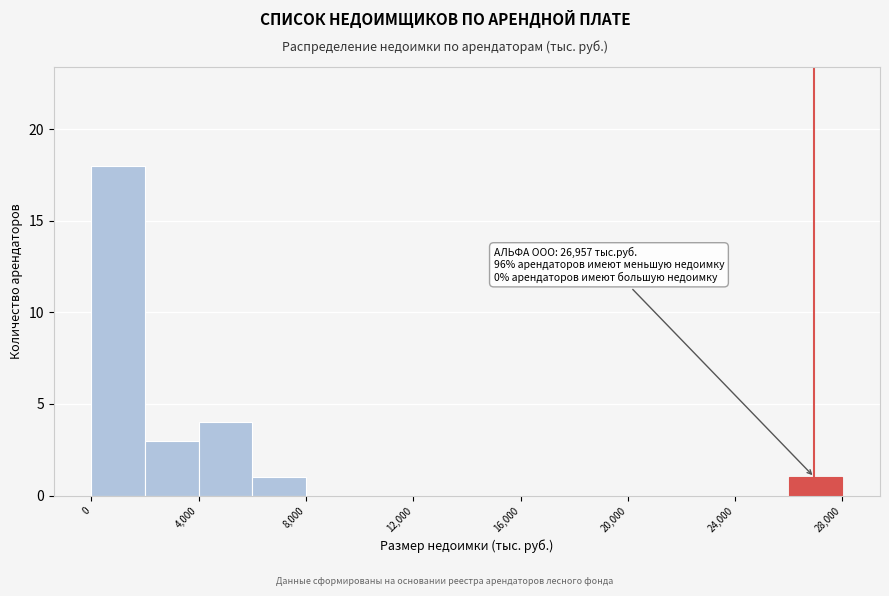

Which range on the x-axis has the tallest bar?

0 to 2000